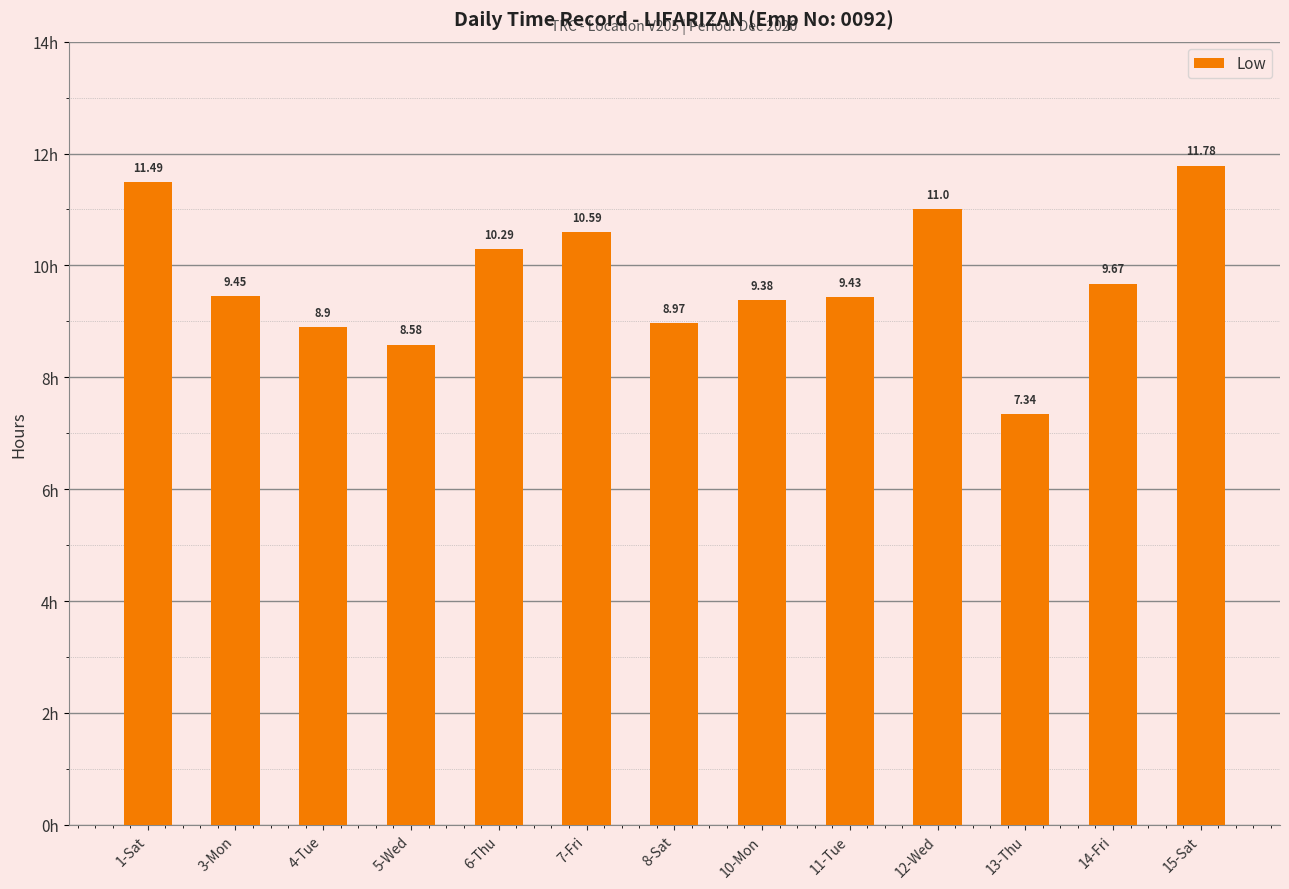

At which label is the value closest to 9?

8-Sat